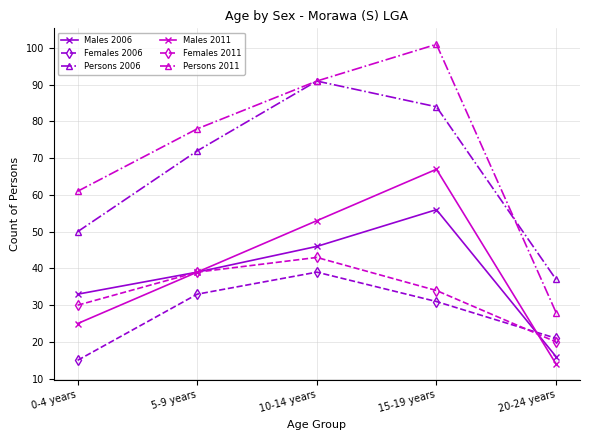

At how many categories does at least one series exceed 36?

5